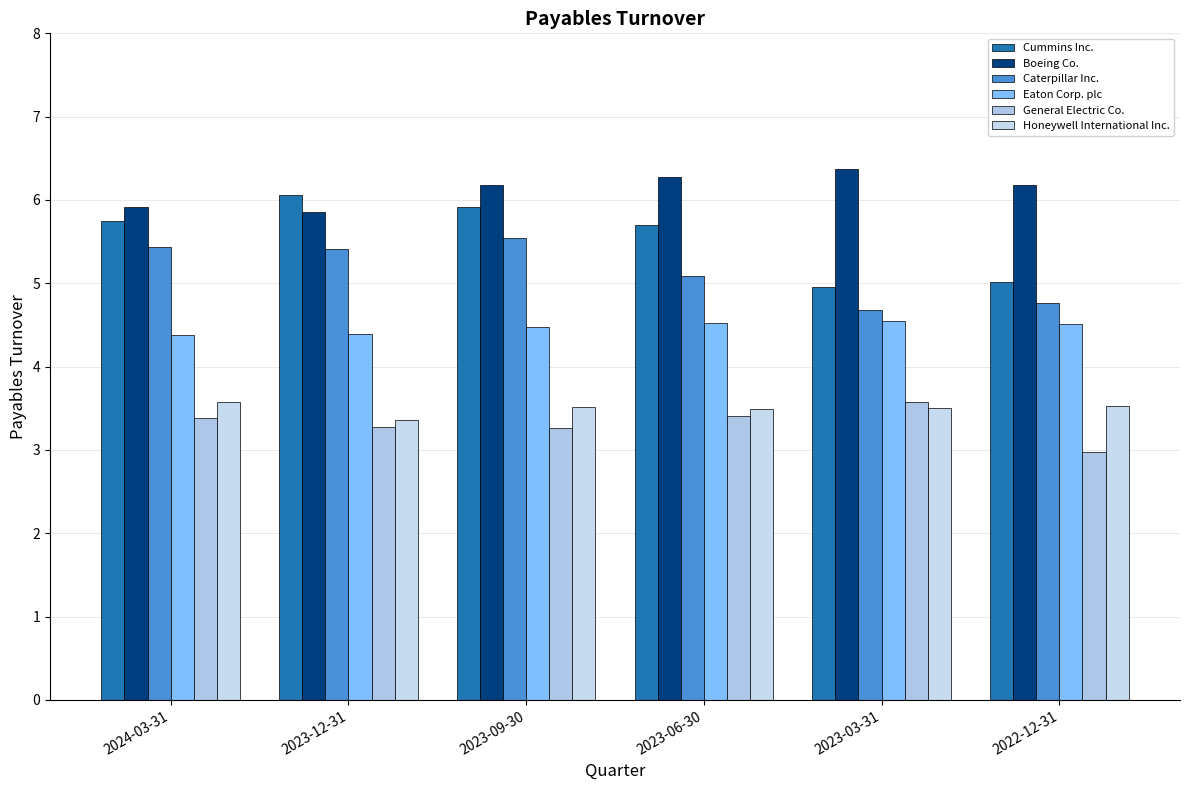

How many bars are there in total?

36